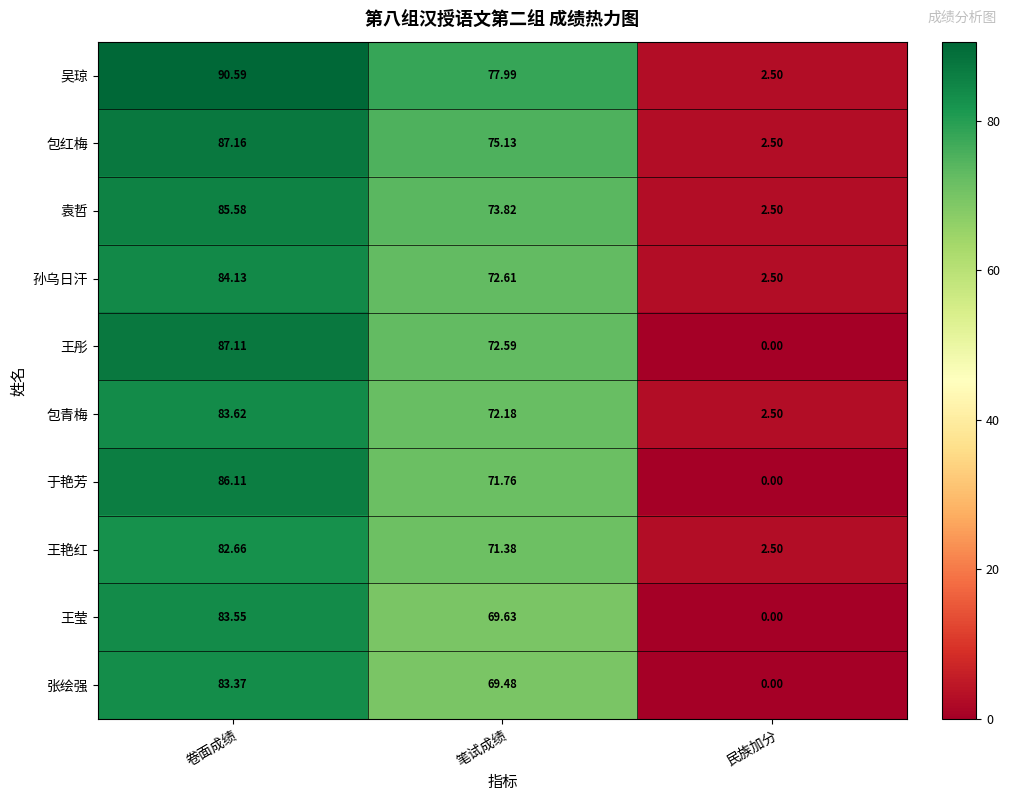

Which series has the largest range (max minus min)?

吴琼